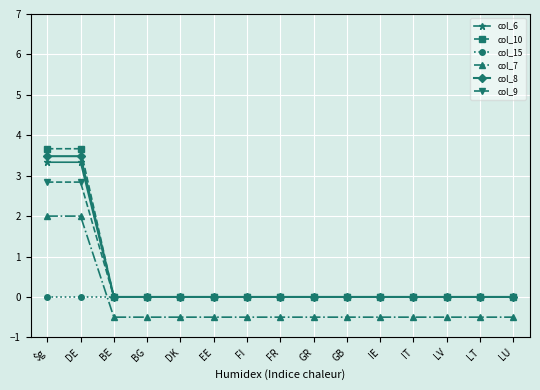

What is the maximum value for col_6?

3.3